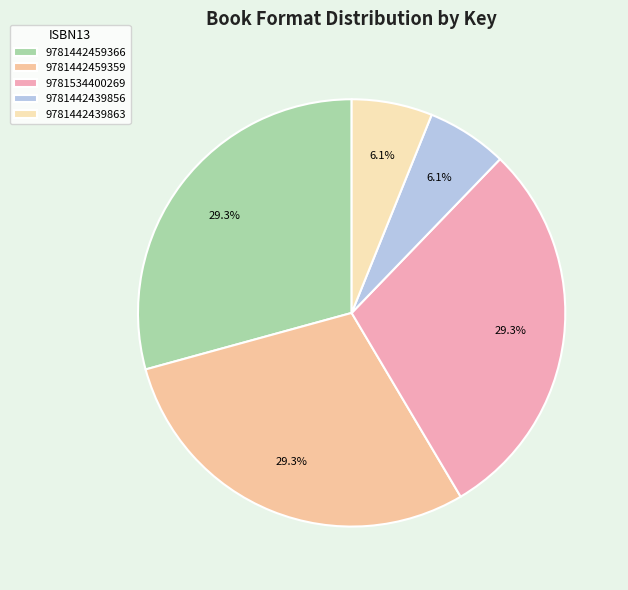

Count the number of slices in the pie.

5